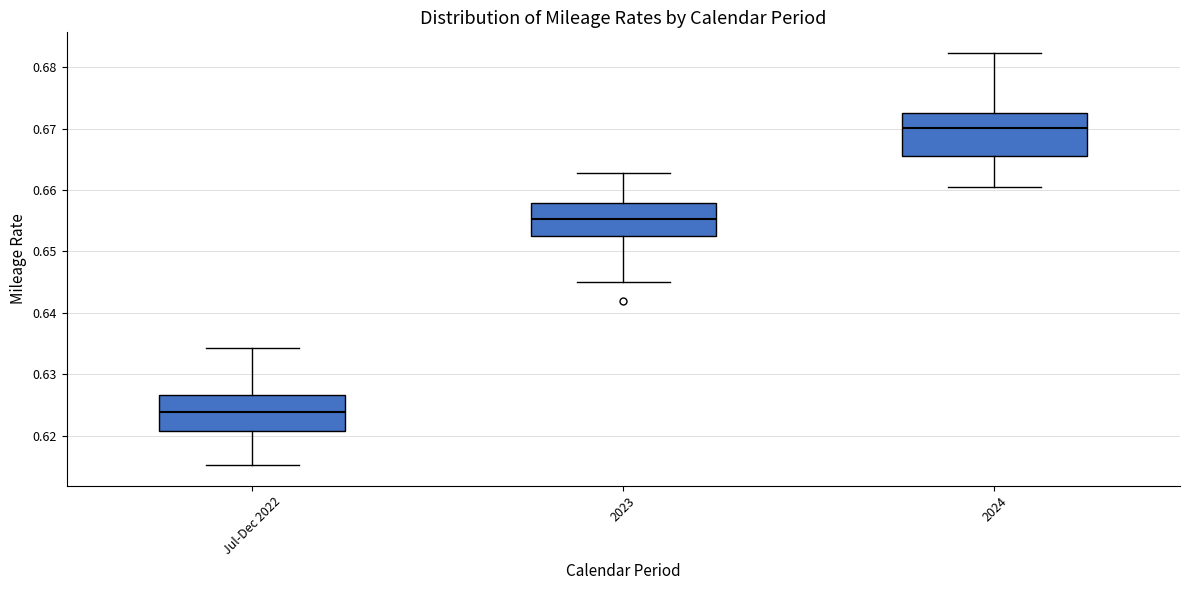

Reading left to right, read every box against the y-axis: the position of its median line, the range the box covers, and the ends of its whiskers. The values are not printed on the chart, so give them approximately, as read against the axis.

Jul-Dec 2022: median 0.624, box 0.621 to 0.627, whiskers 0.615 to 0.634
2023: median 0.655, box 0.653 to 0.658, whiskers 0.645 to 0.663
2024: median 0.670, box 0.666 to 0.673, whiskers 0.660 to 0.682